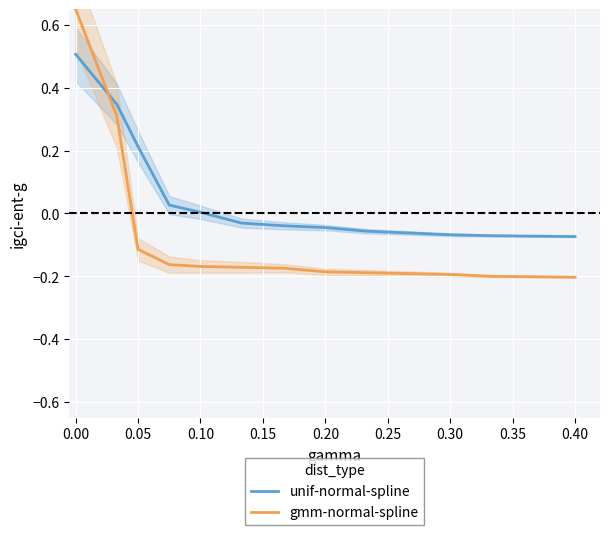

What is the maximum value for gmm-normal-spline?

0.7